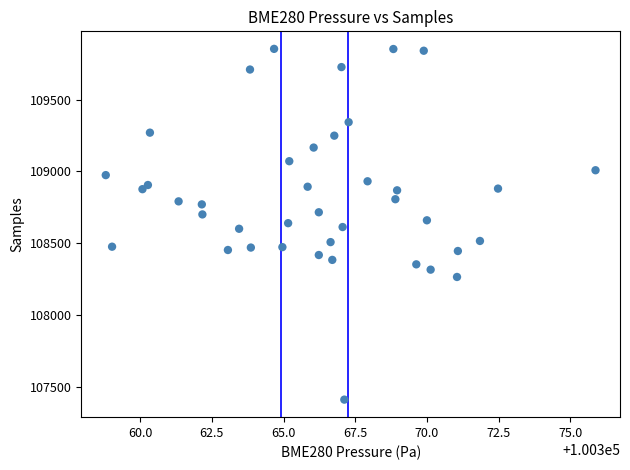

What is the range of Y values (max minus min)?

2445